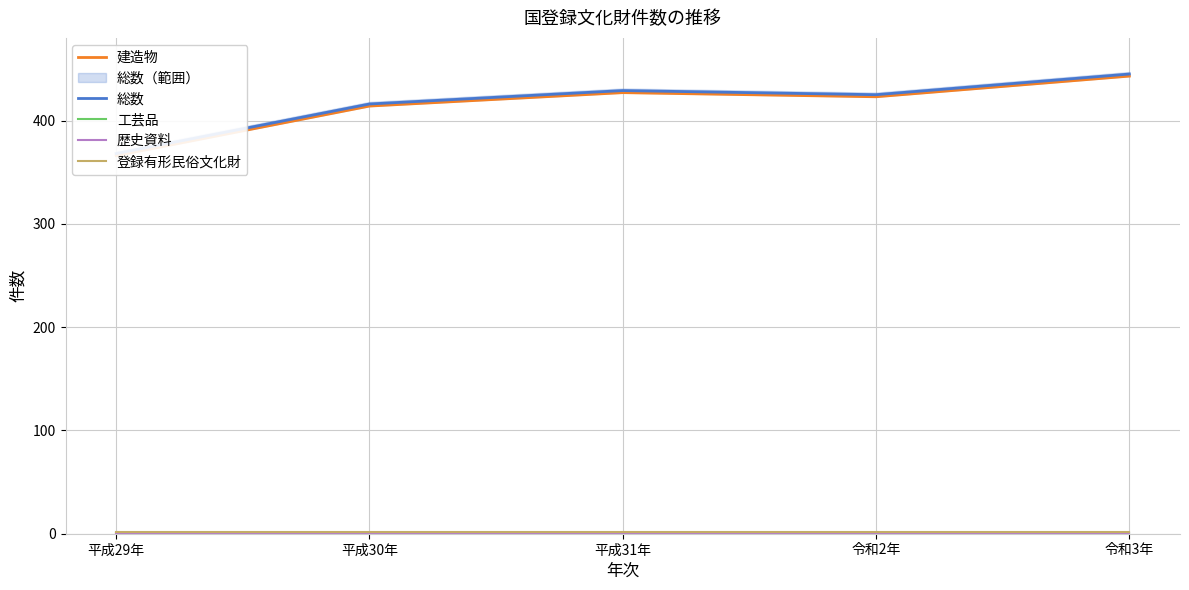

True or false: 工芸品 and 登録有形民俗文化財 cross at least once.

False